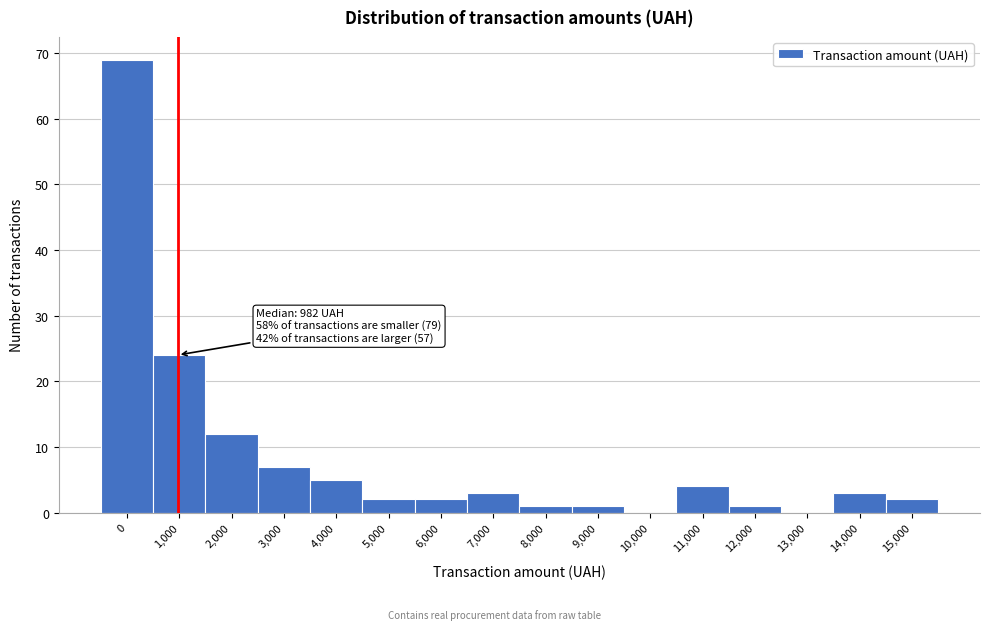

Reading left to right, transcribe all the data shown in this chart.

0=69	1,000=24	2,000=12	3,000=7	4,000=5	5,000=2	6,000=2	7,000=3	8,000=1	9,000=1	10,000=0	11,000=4	12,000=1	13,000=0	14,000=3	15,000=2